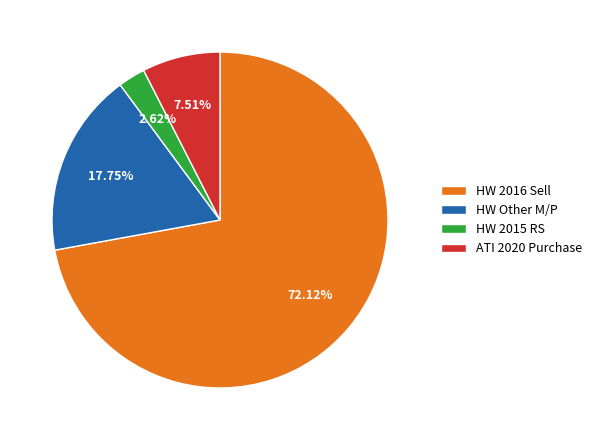

To the nearest percent, what is the difference between the largest and smallest slice percentages?

70%